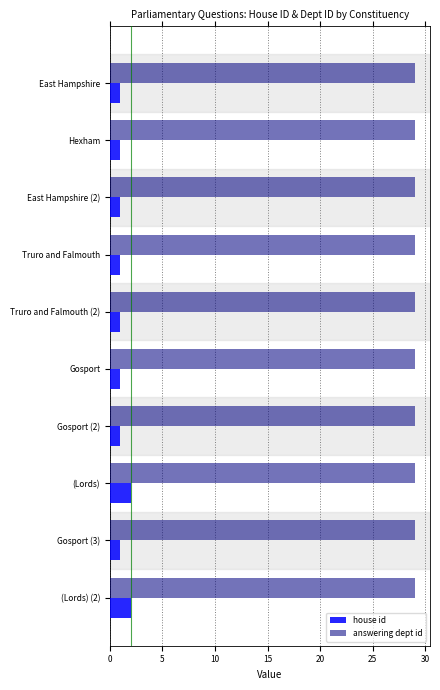

True or false: answering dept id has a value of 29 at Gosport (3).

True